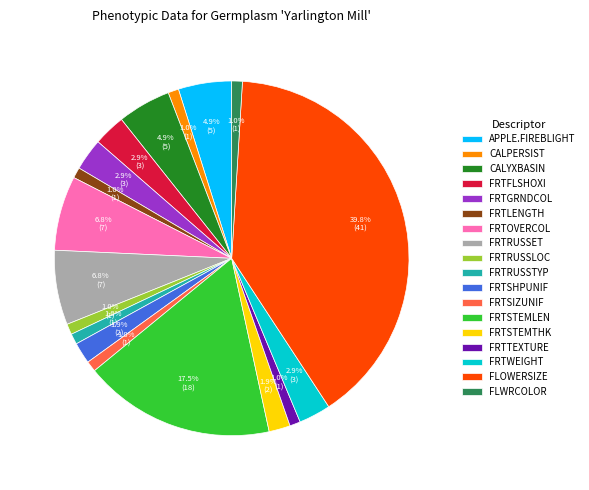

What is the largest slice in the pie chart?

FLOWERSIZE